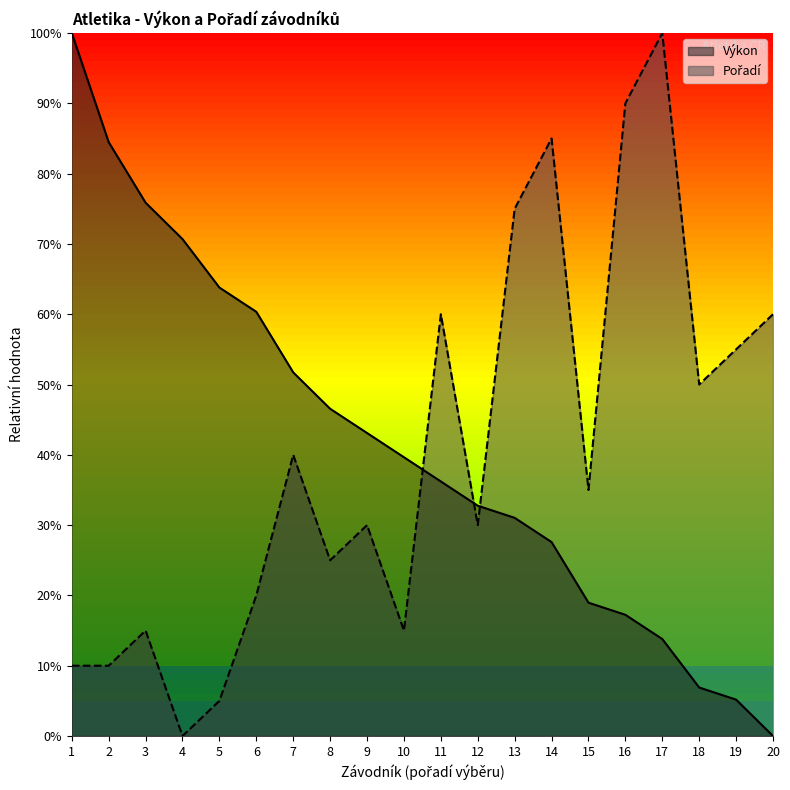

What is the approximate value of Pořadí at 9?

30.0